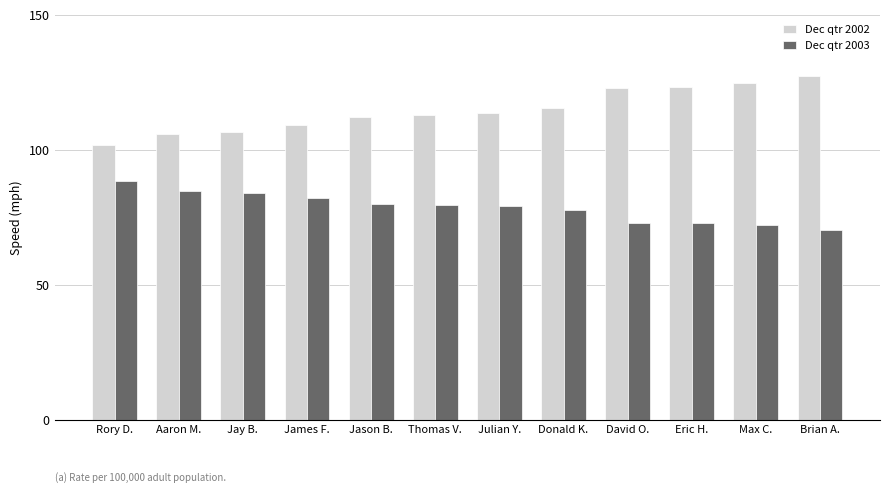

Which category has the highest value in the Dec qtr 2003 series?

Rory D.